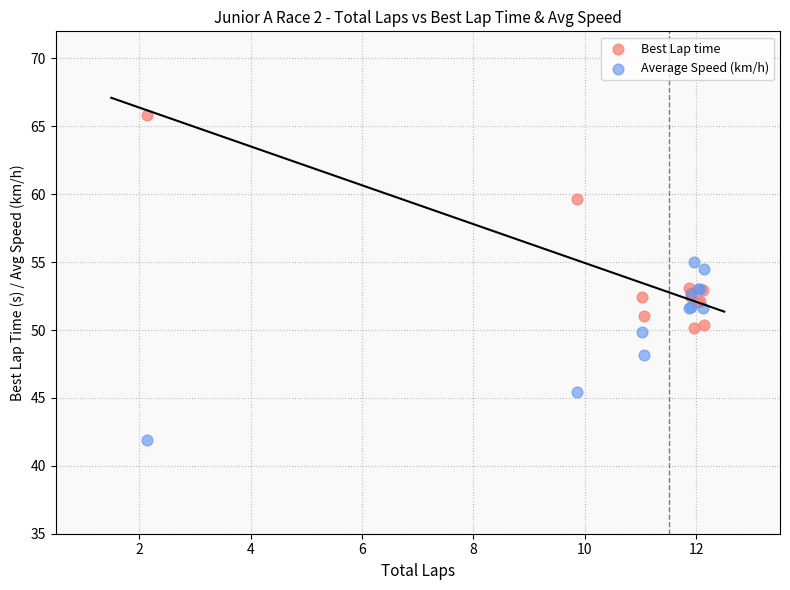

Which series has the widest spread of Y values?

Best Lap time